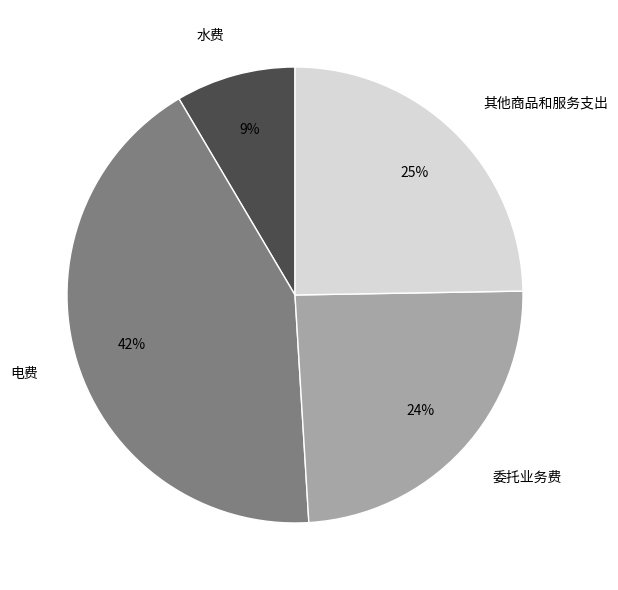

How many segments does this pie chart have?

4